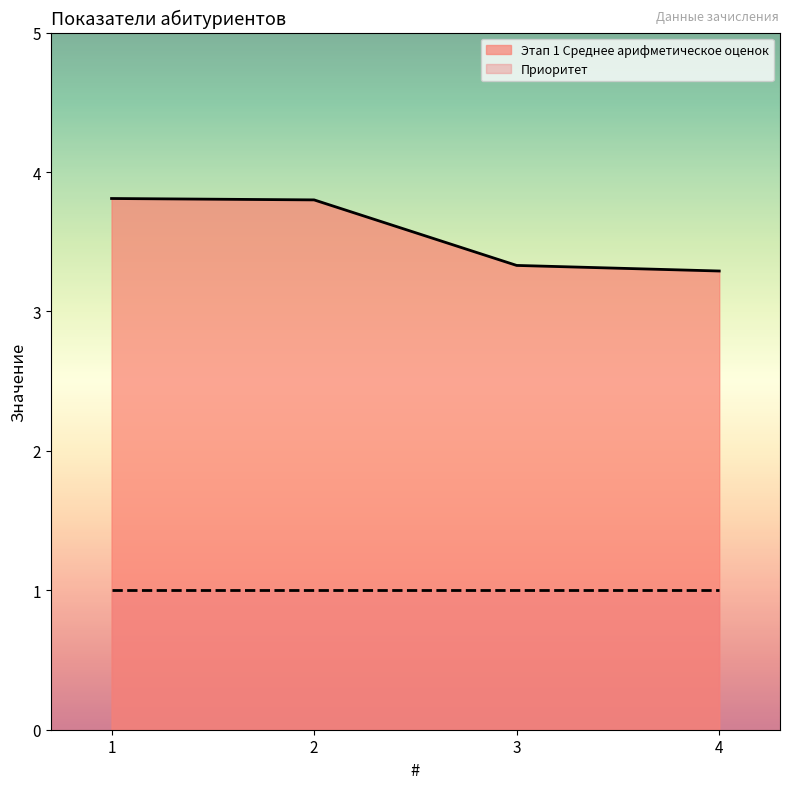

Is it true that the value at 3 is 1.4?

False